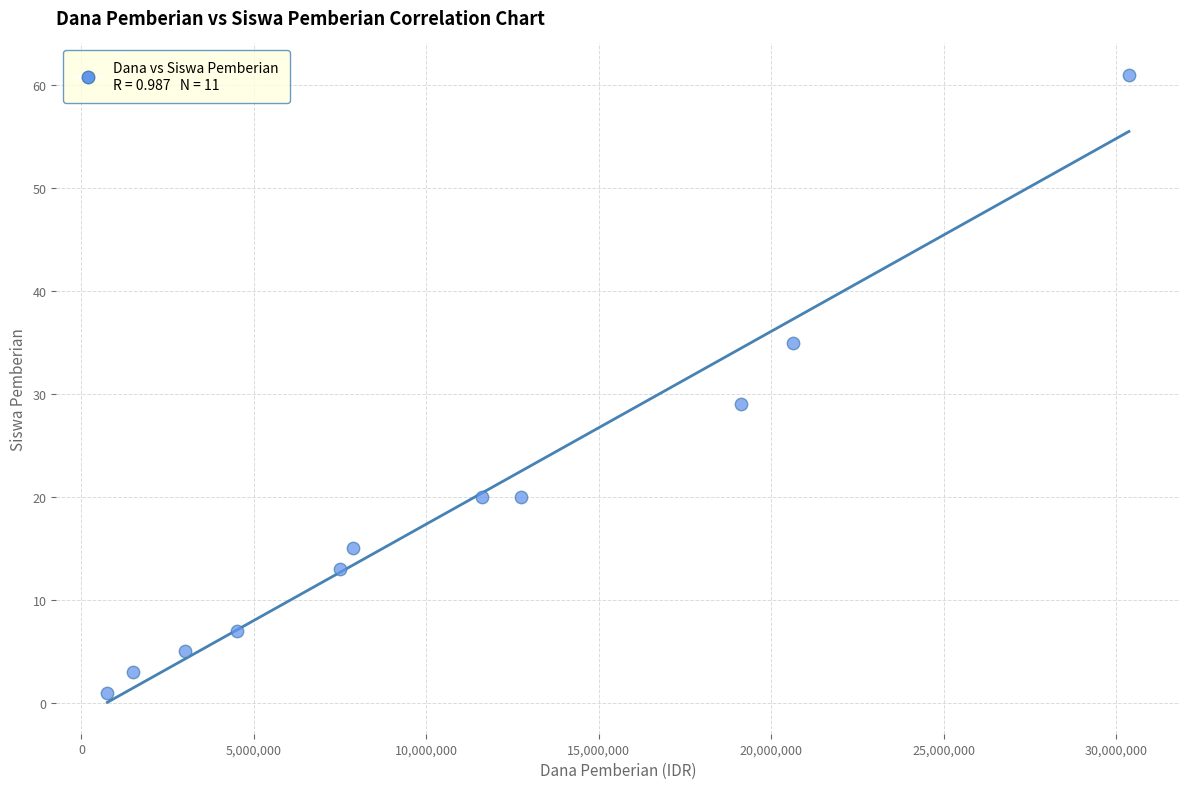

What is the average X value?

10875000